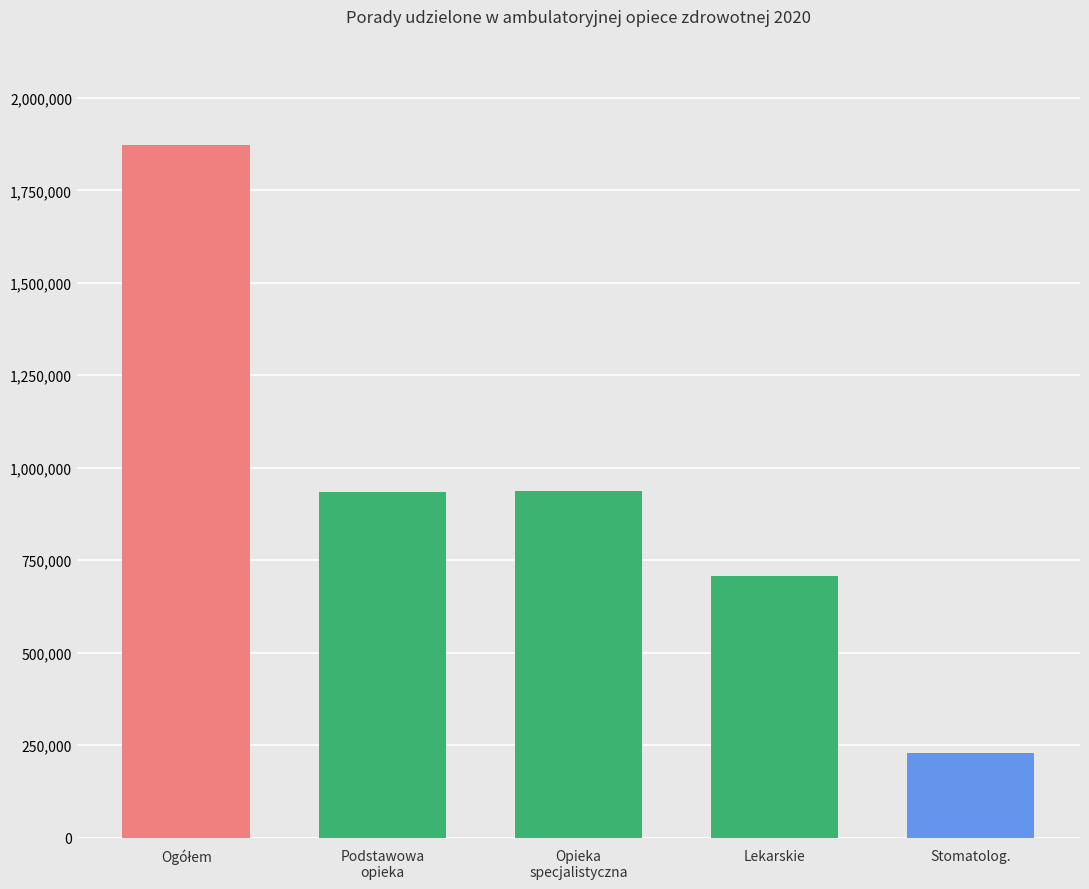

Does the chart contain any negative values?

No